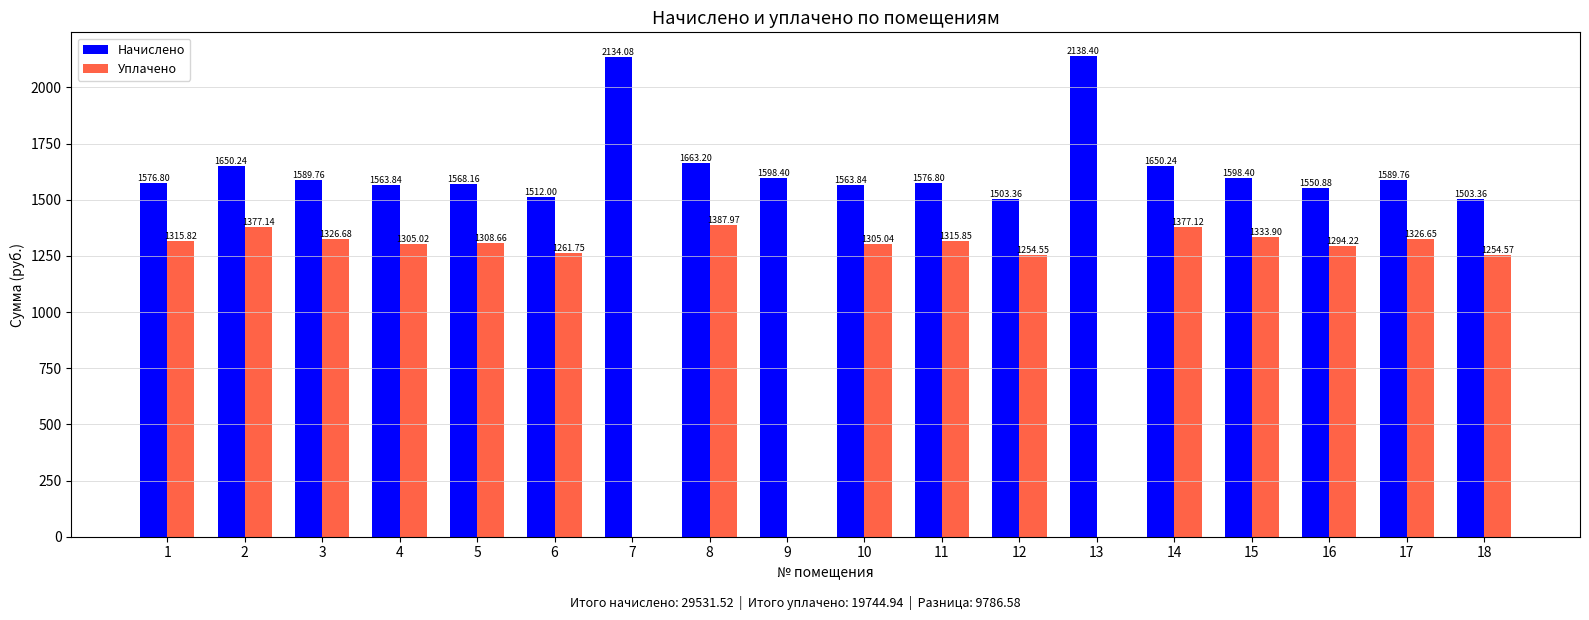

At which category is the sum across all series the highest?

8